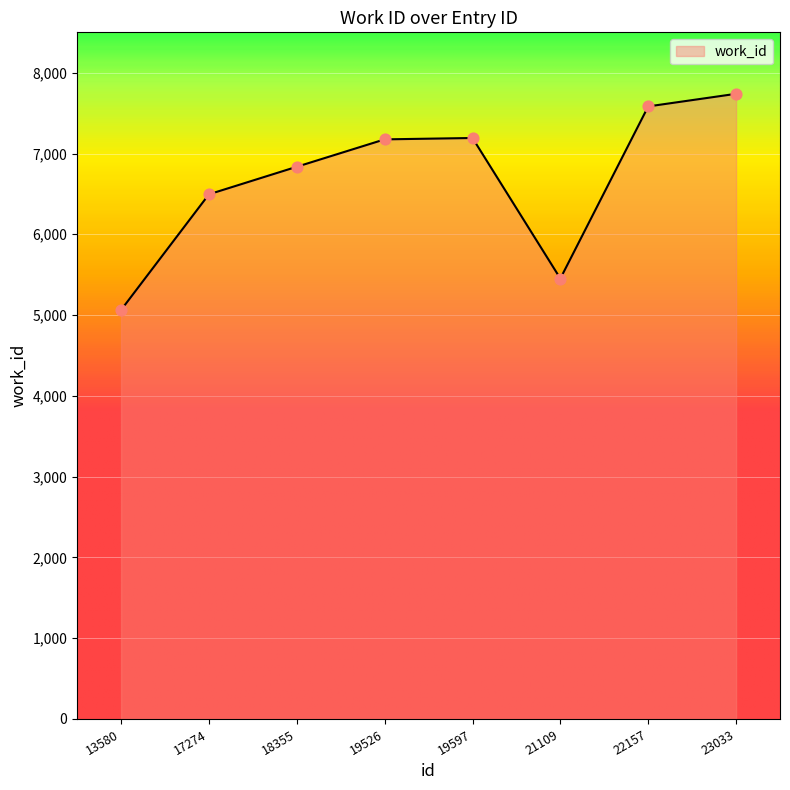

Approximately how many times larger is the value at 23033 compared to 19526?

1.1